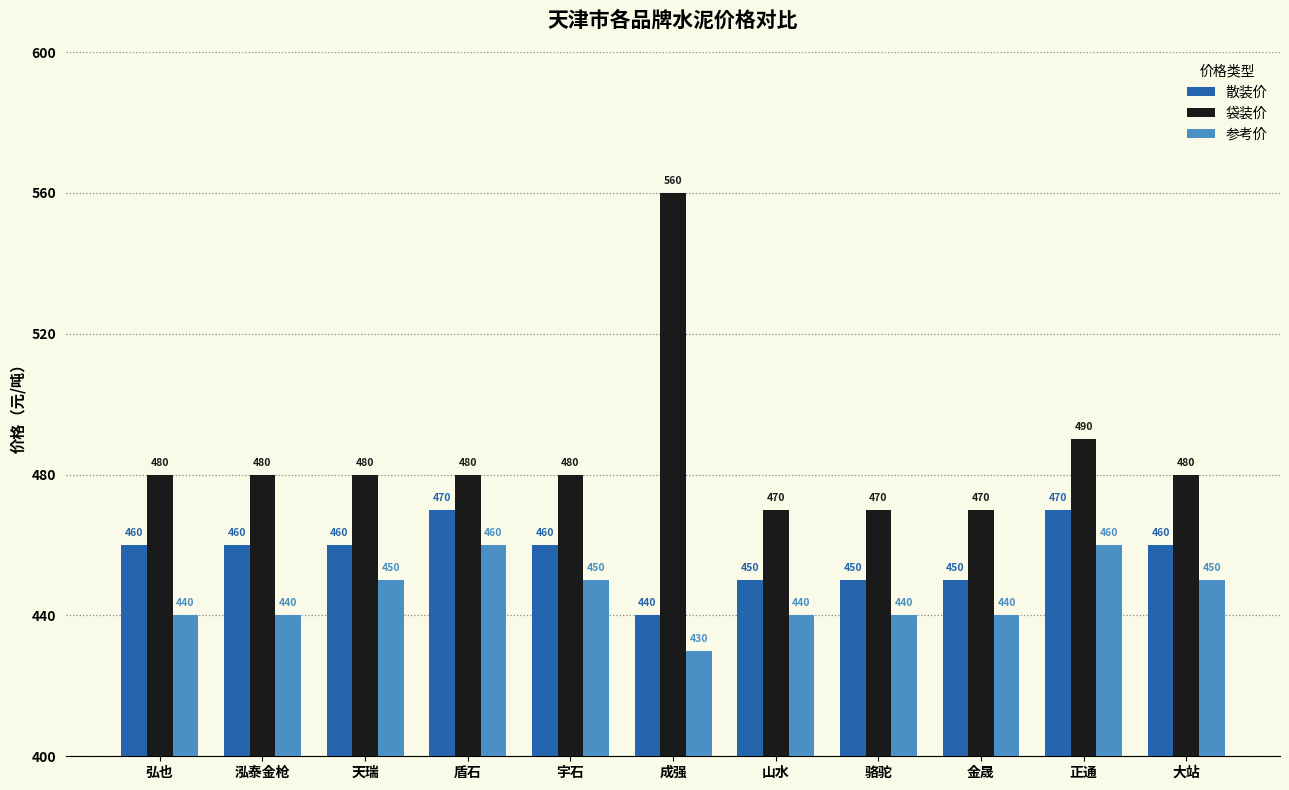

How many 散装价 values are between 450 and 460?

8